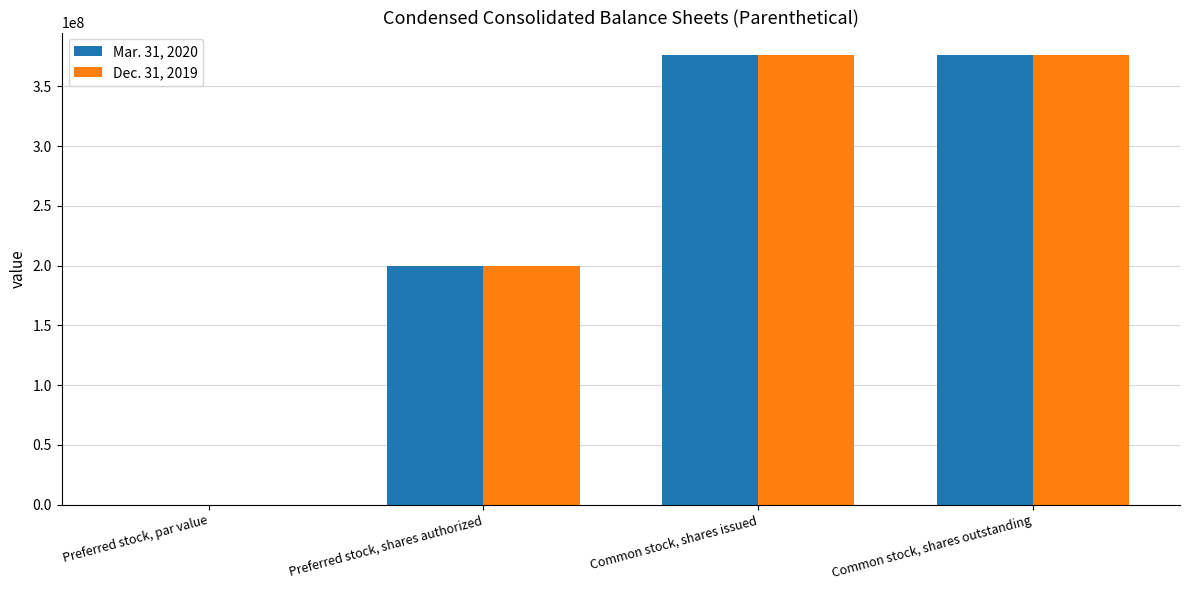

Is the value of Mar. 31, 2020 at Preferred stock, par value greater than the value of Dec. 31, 2019 at Common stock, shares issued?

No